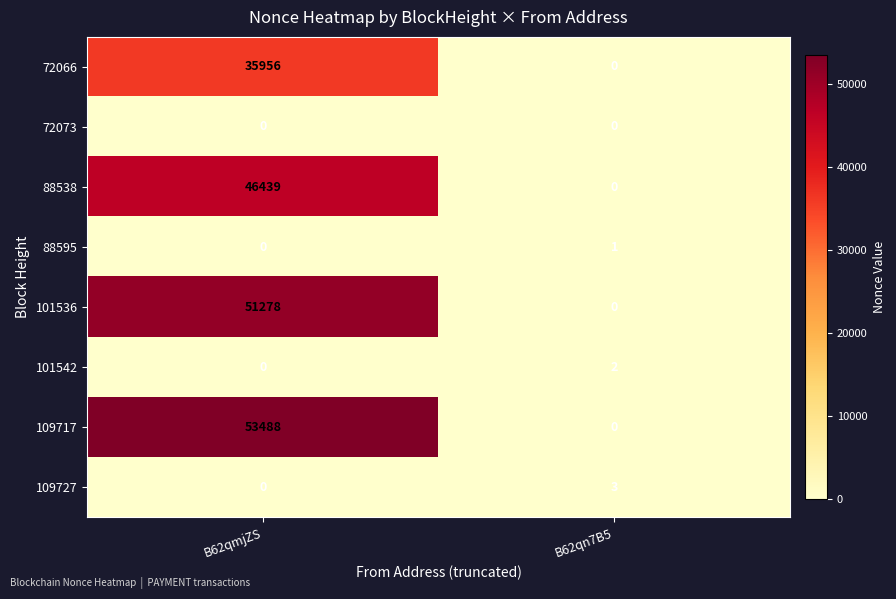

What is the sum of the 101536 values at B62qmjZS and B62qn7B5?

51278